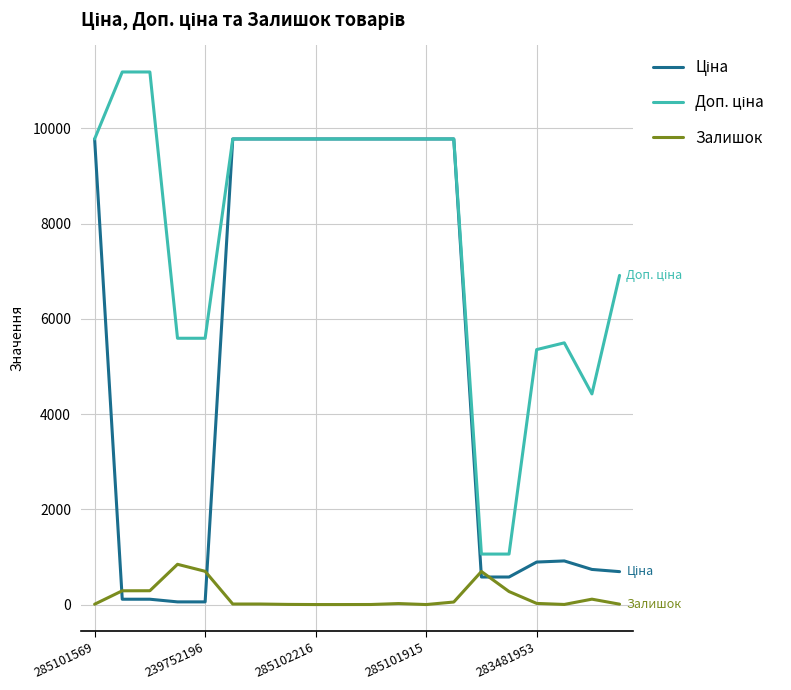

What is the greatest value displayed?

11182.0